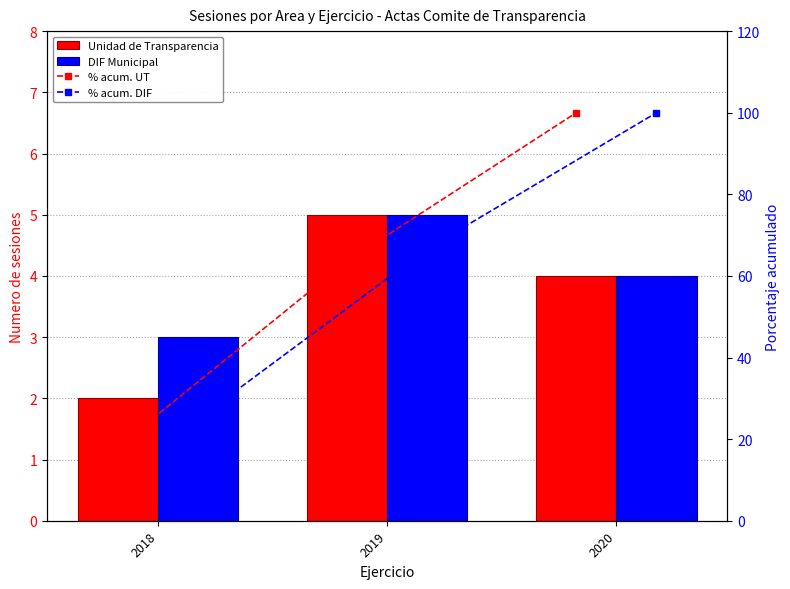

How many data points in % acum. UT are less than 63?

1